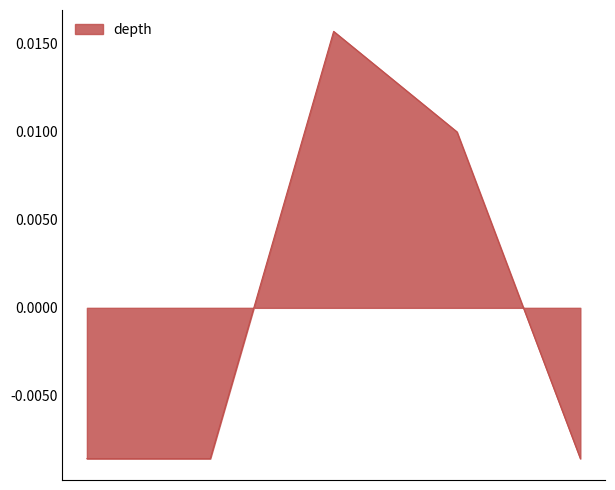

How many interior local peaks (higher than both neighbors) does the data have?

1